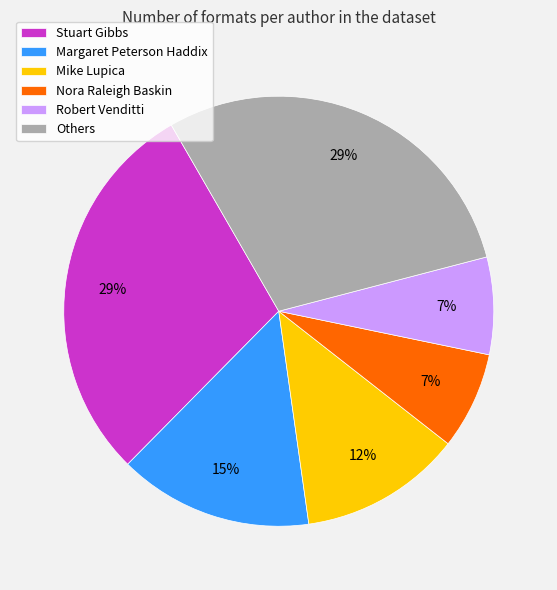

True or false: Stuart Gibbs accounts for 1% of the total.

False